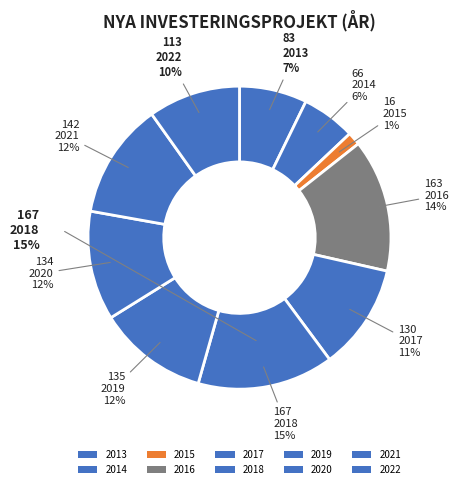

Is there any slice that represents more than half of the pie?

No